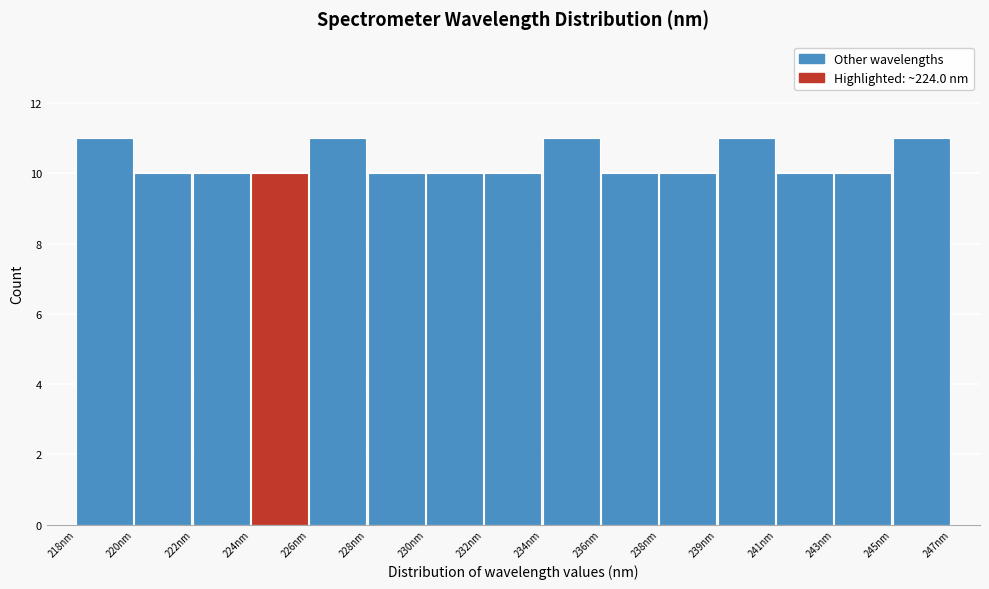

Reading right to left, what are all the values shown in this chart?

11	10	10	11	10	10	11	10	10	10	11	10	10	10	11